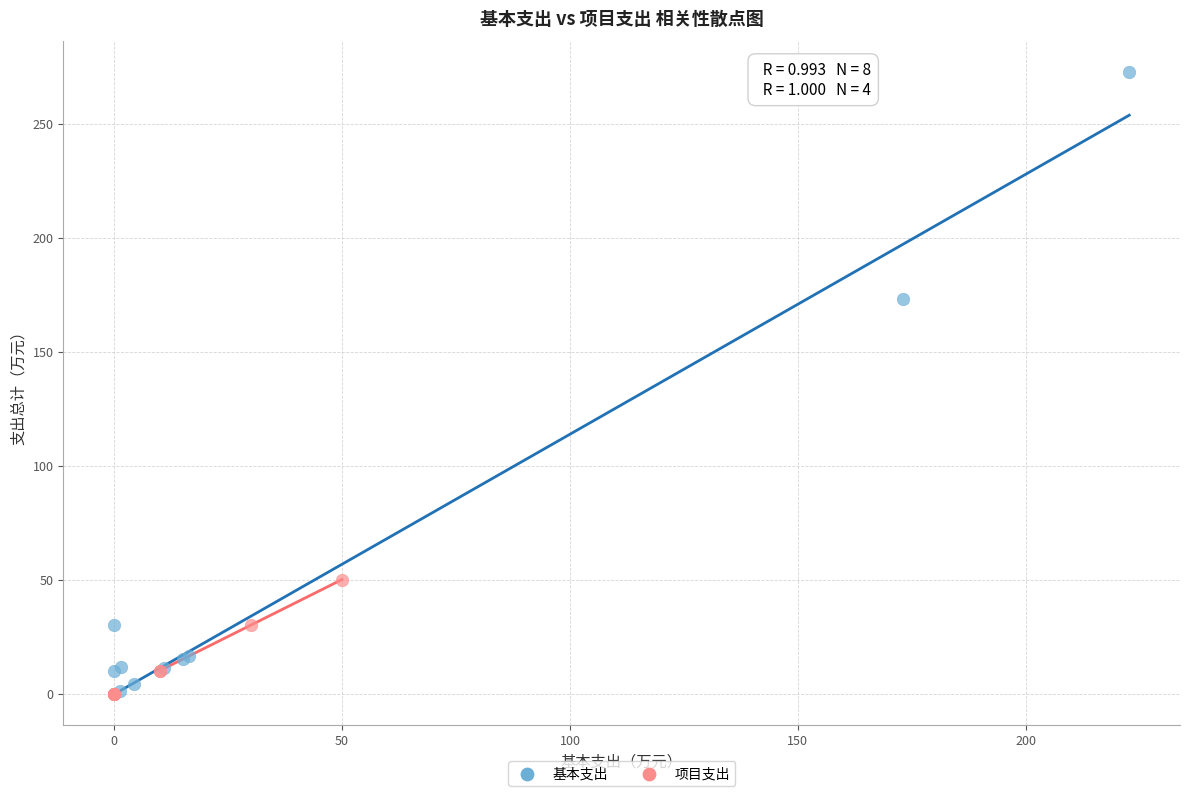

Which series has the largest Y range (max minus min)?

基本支出